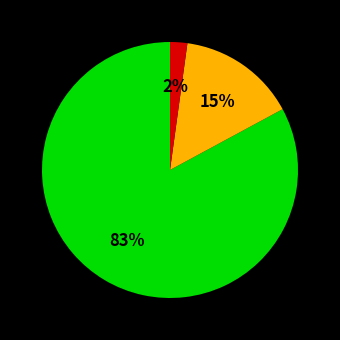

To the nearest percent, what is the average slice percentage?

33%